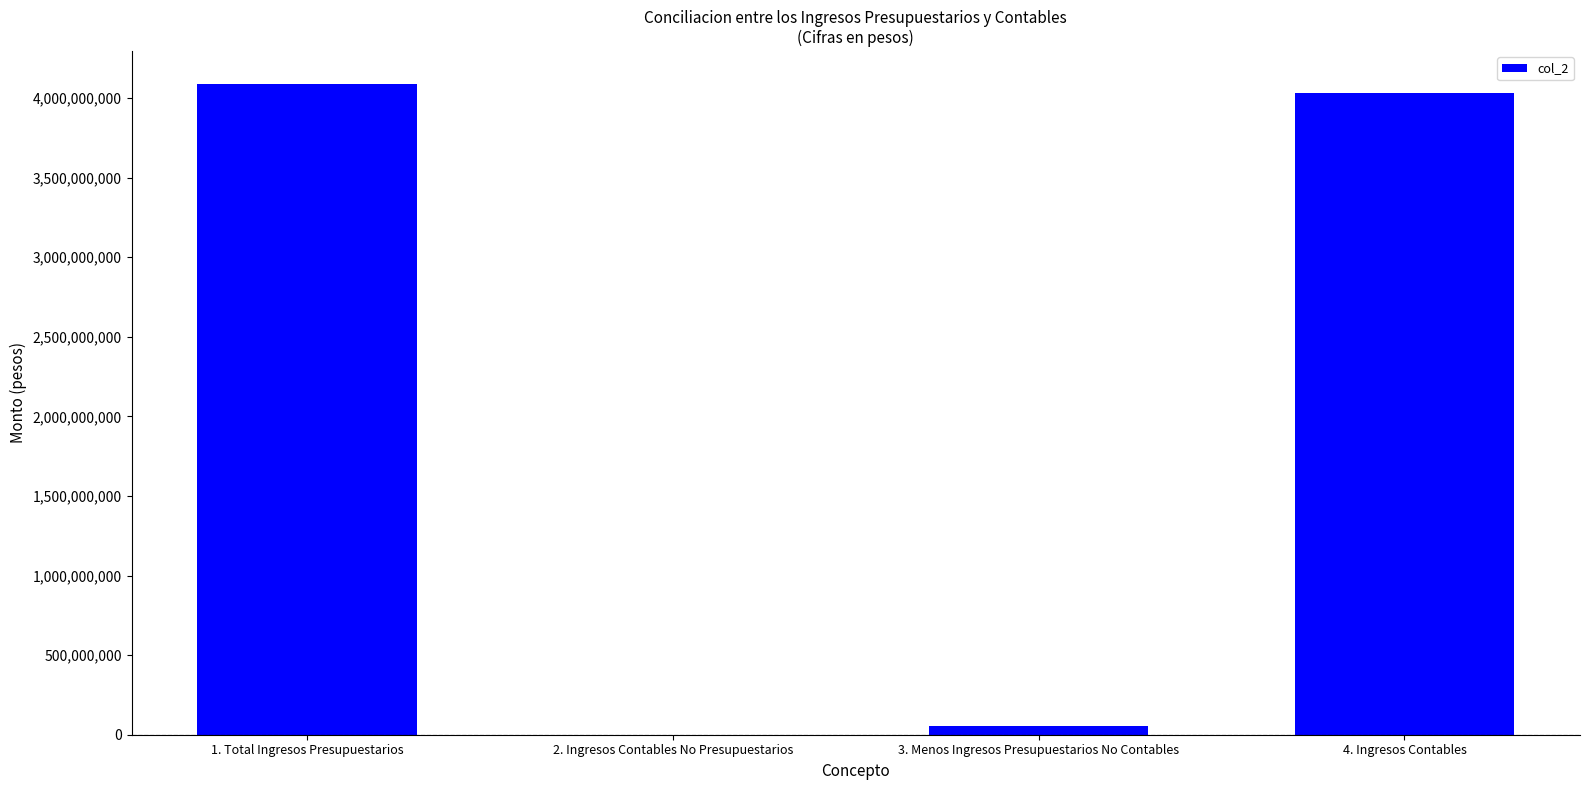

What is the maximum value shown in the chart?

4089552366.0